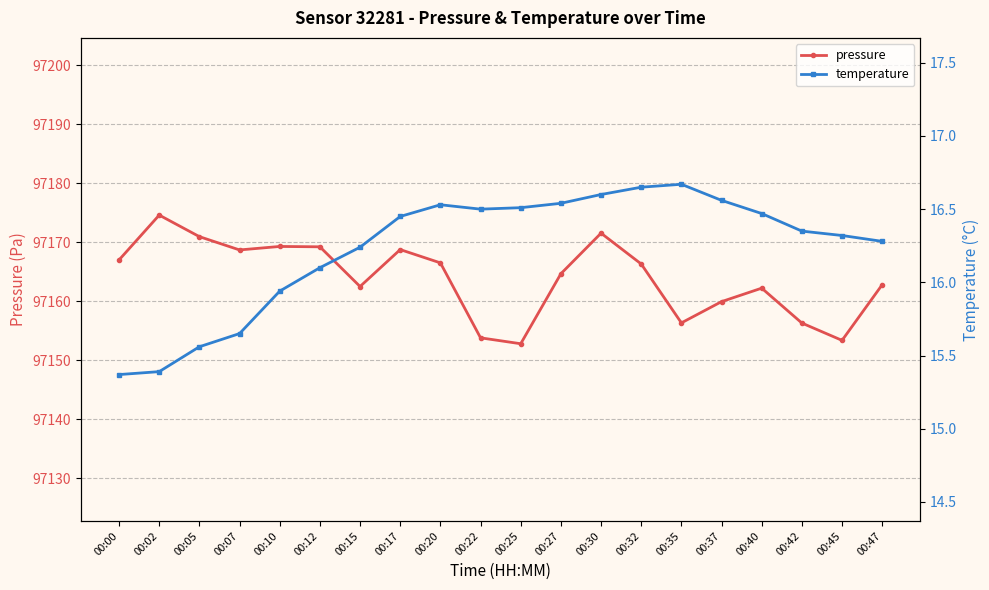

Between 00:00 and 00:32, which is larger?

00:00